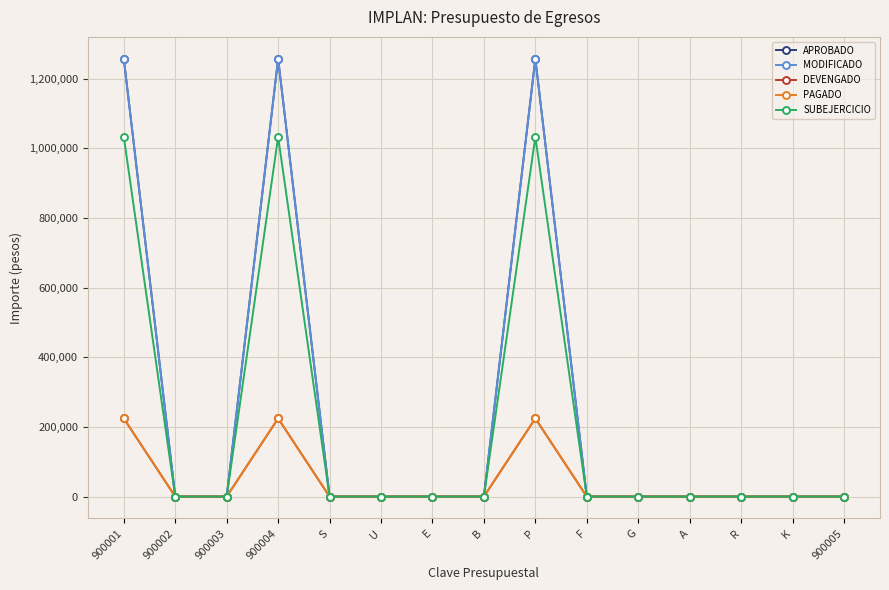

Rank the series at B from lowest to highest value.

APROBADO, MODIFICADO, DEVENGADO, PAGADO, SUBEJERCICIO